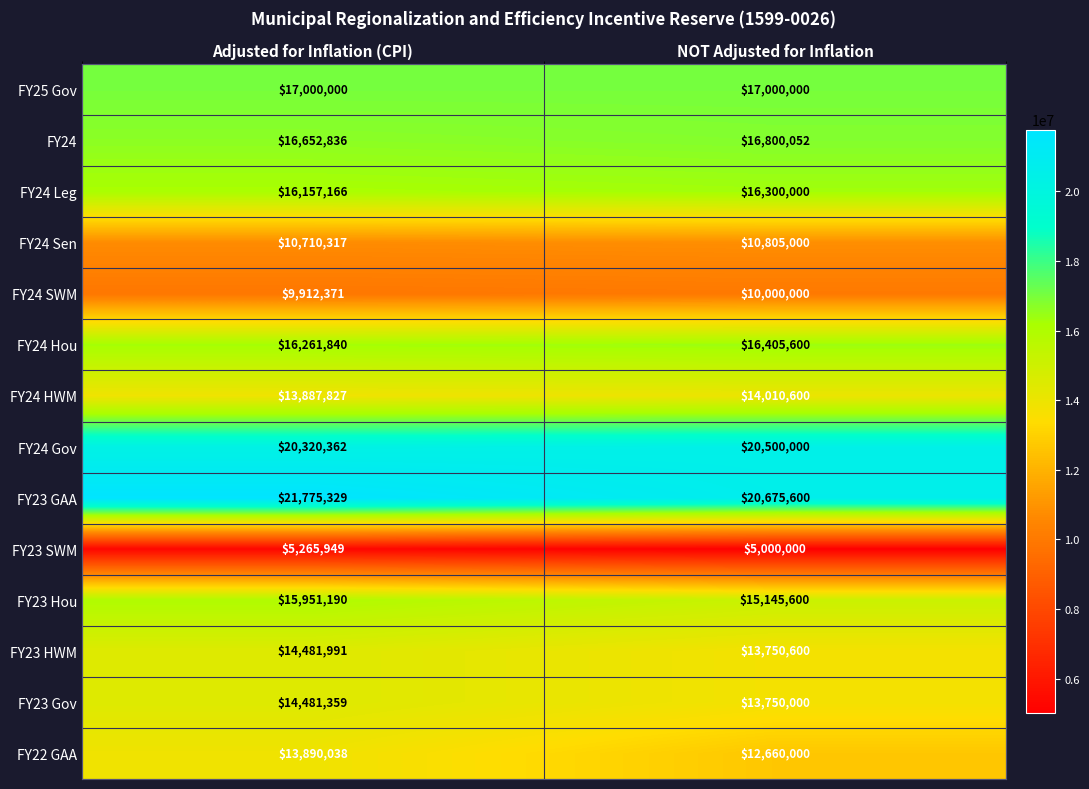

At how many categories does at least one series exceed 15036782?

2